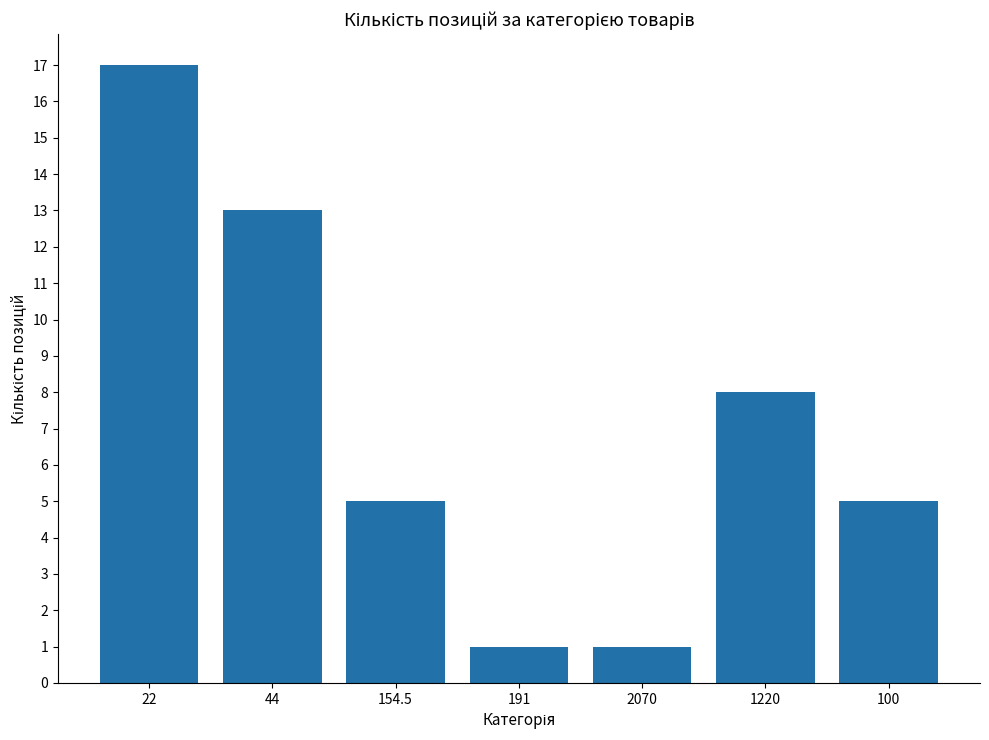

Reading left to right, list all the values displayed in this chart.

22=17	44=13	154.5=5	191=1	2070=1	1220=8	100=5